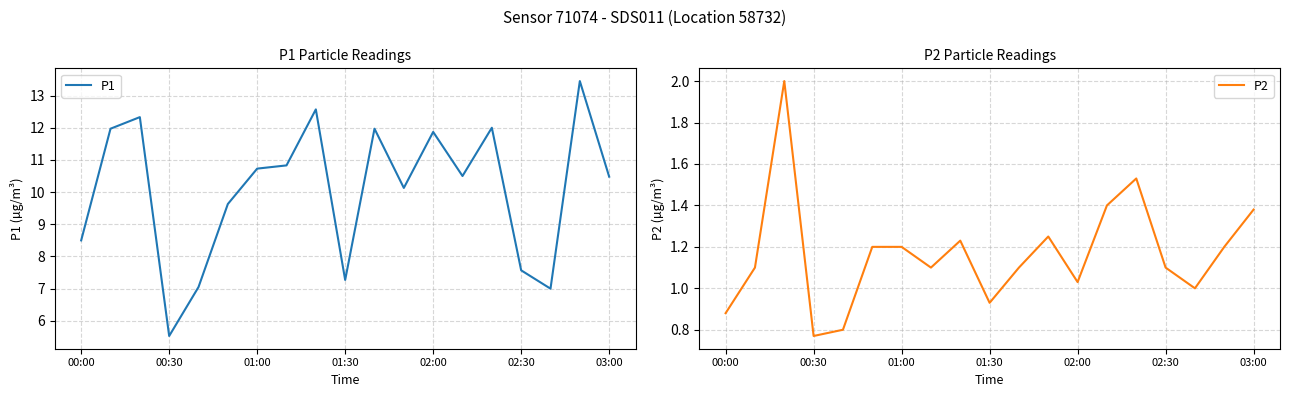

The P1 series shows 10.5 at 03:00. True or false?

True